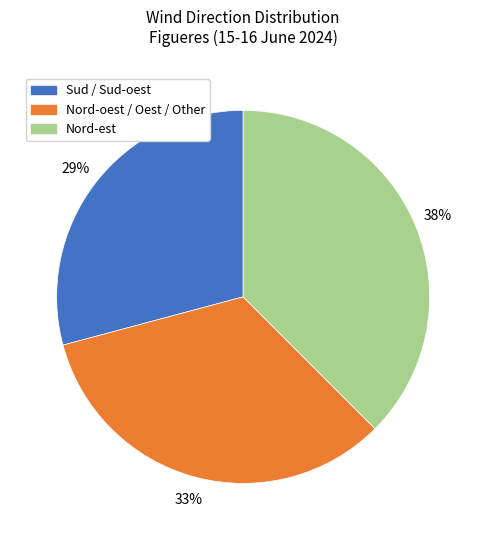

Count the number of slices in the pie.

3